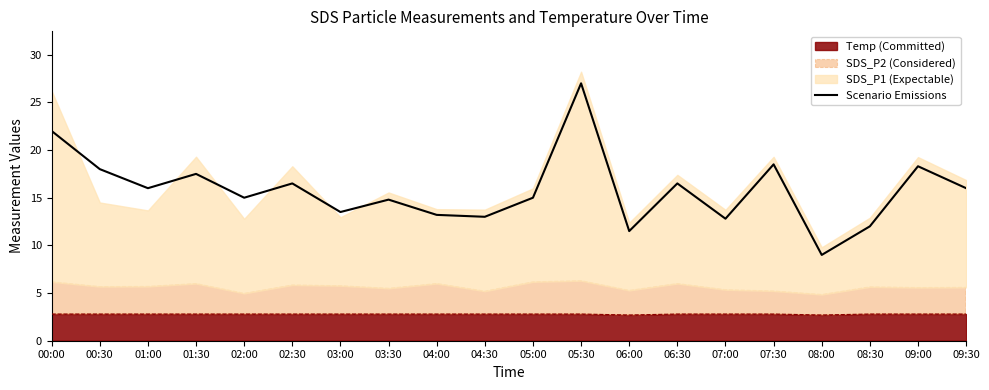

What is the difference between the maximum and second lowest values?

15.5